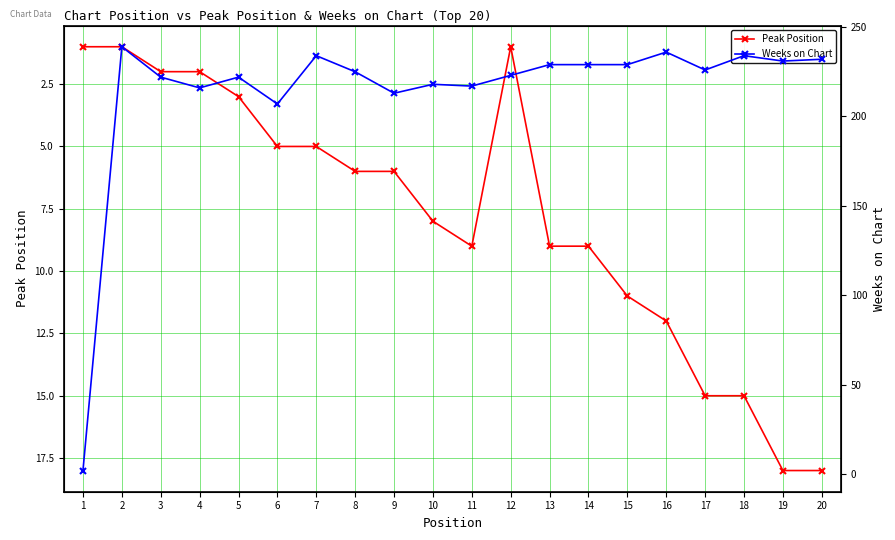

True or false: Peak Position and Weeks on Chart cross at least once.

False